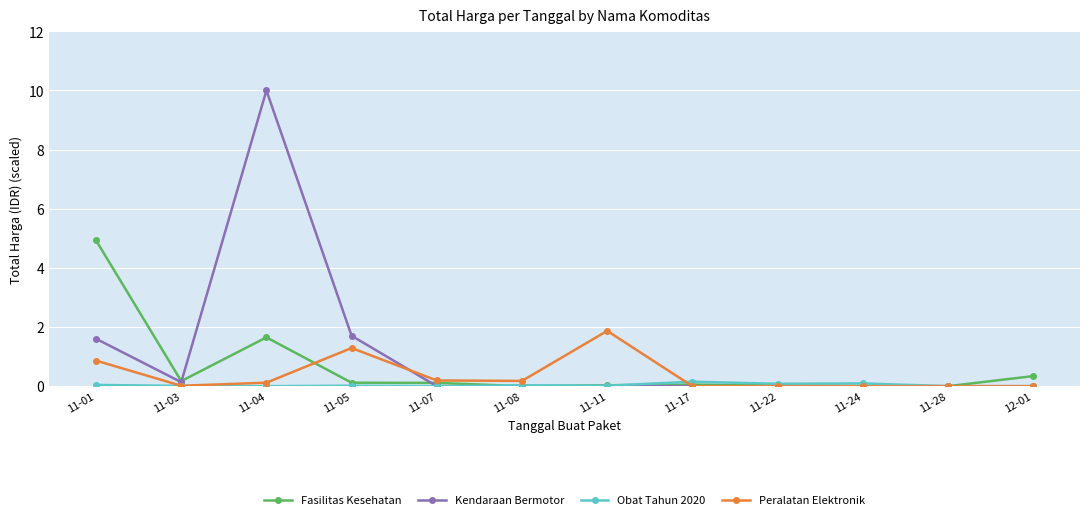

What is the spread (max minus min) of values at 11-05?

1.7